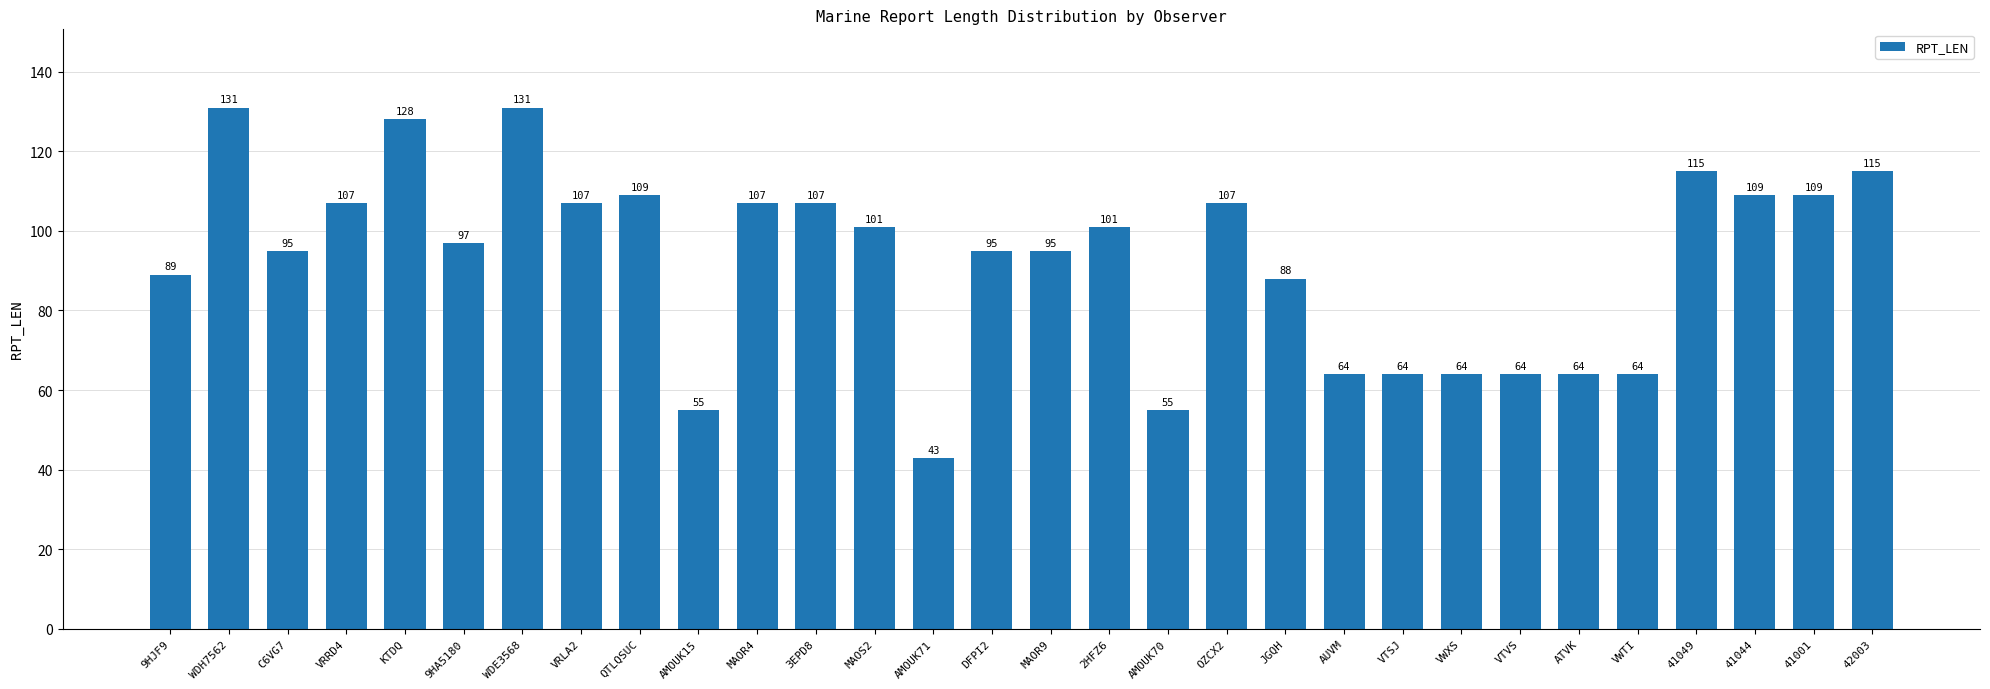

What is the label of the 28th bar from the right?

C6VG7